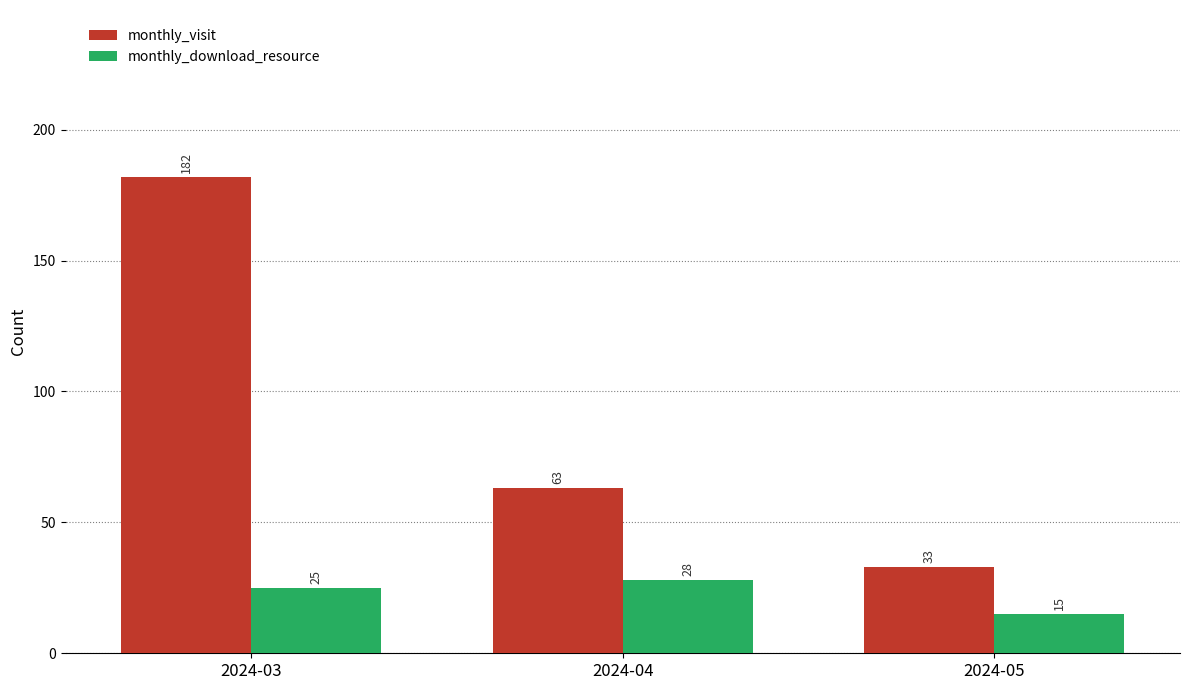

What value does the monthly_download_resource series have at 2024-03?

25